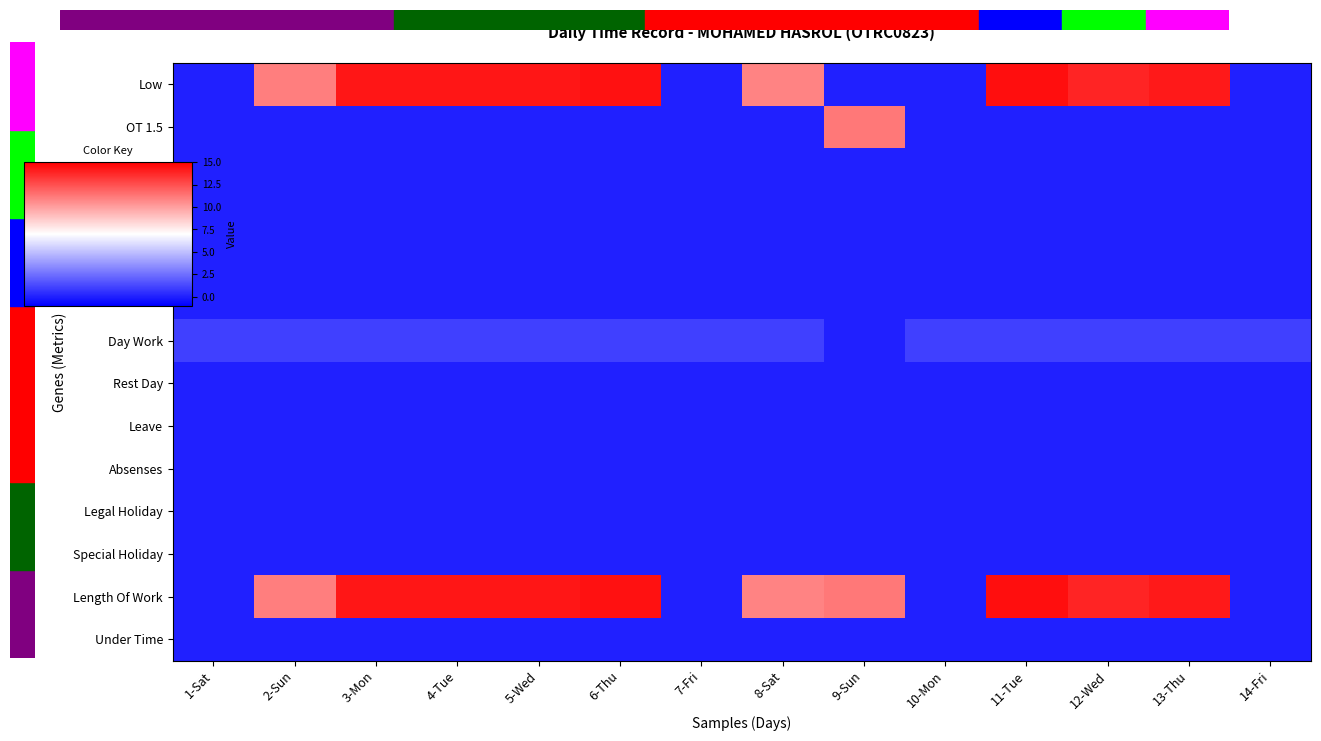

Reading left to right, extract all data points from this chart.

Low: 1-Sat=0.0	2-Sun=11.1	3-Mon=14.3	4-Tue=14.3	5-Wed=14.3	6-Thu=14.4	7-Fri=0.0	8-Sat=10.9	9-Sun=0.0	10-Mon=0.0	11-Tue=14.5	12-Wed=13.9	13-Thu=14.2	14-Fri=0.0
OT 1.5: 1-Sat=0.0	2-Sun=0.0	3-Mon=0.0	4-Tue=0.0	5-Wed=0.0	6-Thu=0.0	7-Fri=0.0	8-Sat=0.0	9-Sun=11.2	10-Mon=0.0	11-Tue=0.0	12-Wed=0.0	13-Thu=0.0	14-Fri=0.0
OT 2.0: 1-Sat=0.0	2-Sun=0.0	3-Mon=0.0	4-Tue=0.0	5-Wed=0.0	6-Thu=0.0	7-Fri=0.0	8-Sat=0.0	9-Sun=0.0	10-Mon=0.0	11-Tue=0.0	12-Wed=0.0	13-Thu=0.0	14-Fri=0.0
OT 3.0: 1-Sat=0.0	2-Sun=0.0	3-Mon=0.0	4-Tue=0.0	5-Wed=0.0	6-Thu=0.0	7-Fri=0.0	8-Sat=0.0	9-Sun=0.0	10-Mon=0.0	11-Tue=0.0	12-Wed=0.0	13-Thu=0.0	14-Fri=0.0
UT: 1-Sat=0.0	2-Sun=0.0	3-Mon=0.0	4-Tue=0.0	5-Wed=0.0	6-Thu=0.0	7-Fri=0.0	8-Sat=0.0	9-Sun=0.0	10-Mon=0.0	11-Tue=0.0	12-Wed=0.0	13-Thu=0.0	14-Fri=0.0
LT: 1-Sat=0.0	2-Sun=0.0	3-Mon=0.0	4-Tue=0.0	5-Wed=0.0	6-Thu=0.0	7-Fri=0.0	8-Sat=0.0	9-Sun=0.0	10-Mon=0.0	11-Tue=0.0	12-Wed=0.0	13-Thu=0.0	14-Fri=0.0
Day Work: 1-Sat=1.0	2-Sun=1.0	3-Mon=1.0	4-Tue=1.0	5-Wed=1.0	6-Thu=1.0	7-Fri=1.0	8-Sat=1.0	9-Sun=0.0	10-Mon=1.0	11-Tue=1.0	12-Wed=1.0	13-Thu=1.0	14-Fri=1.0
Rest Day: 1-Sat=0.0	2-Sun=0.0	3-Mon=0.0	4-Tue=0.0	5-Wed=0.0	6-Thu=0.0	7-Fri=0.0	8-Sat=0.0	9-Sun=0.0	10-Mon=0.0	11-Tue=0.0	12-Wed=0.0	13-Thu=0.0	14-Fri=0.0
Leave: 1-Sat=0.0	2-Sun=0.0	3-Mon=0.0	4-Tue=0.0	5-Wed=0.0	6-Thu=0.0	7-Fri=0.0	8-Sat=0.0	9-Sun=0.0	10-Mon=0.0	11-Tue=0.0	12-Wed=0.0	13-Thu=0.0	14-Fri=0.0
Absenses: 1-Sat=0.0	2-Sun=0.0	3-Mon=0.0	4-Tue=0.0	5-Wed=0.0	6-Thu=0.0	7-Fri=0.0	8-Sat=0.0	9-Sun=0.0	10-Mon=0.0	11-Tue=0.0	12-Wed=0.0	13-Thu=0.0	14-Fri=0.0
Legal Holiday: 1-Sat=0.0	2-Sun=0.0	3-Mon=0.0	4-Tue=0.0	5-Wed=0.0	6-Thu=0.0	7-Fri=0.0	8-Sat=0.0	9-Sun=0.0	10-Mon=0.0	11-Tue=0.0	12-Wed=0.0	13-Thu=0.0	14-Fri=0.0
Special Holiday: 1-Sat=0.0	2-Sun=0.0	3-Mon=0.0	4-Tue=0.0	5-Wed=0.0	6-Thu=0.0	7-Fri=0.0	8-Sat=0.0	9-Sun=0.0	10-Mon=0.0	11-Tue=0.0	12-Wed=0.0	13-Thu=0.0	14-Fri=0.0
Length Of Work: 1-Sat=0.0	2-Sun=11.1	3-Mon=14.3	4-Tue=14.3	5-Wed=14.3	6-Thu=14.4	7-Fri=0.0	8-Sat=10.9	9-Sun=11.2	10-Mon=0.0	11-Tue=14.5	12-Wed=13.9	13-Thu=14.2	14-Fri=0.0
Under Time: 1-Sat=0.0	2-Sun=0.0	3-Mon=0.0	4-Tue=0.0	5-Wed=0.0	6-Thu=0.0	7-Fri=0.0	8-Sat=0.0	9-Sun=0.0	10-Mon=0.0	11-Tue=0.0	12-Wed=0.0	13-Thu=0.0	14-Fri=0.0